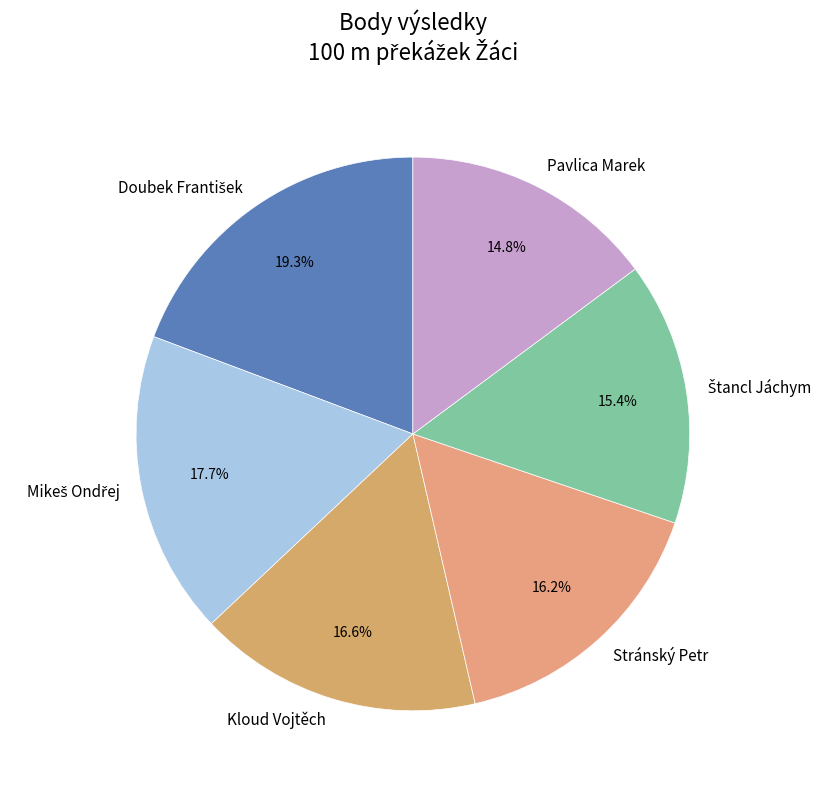

True or false: Stránský Petr accounts for 16% of the total.

True